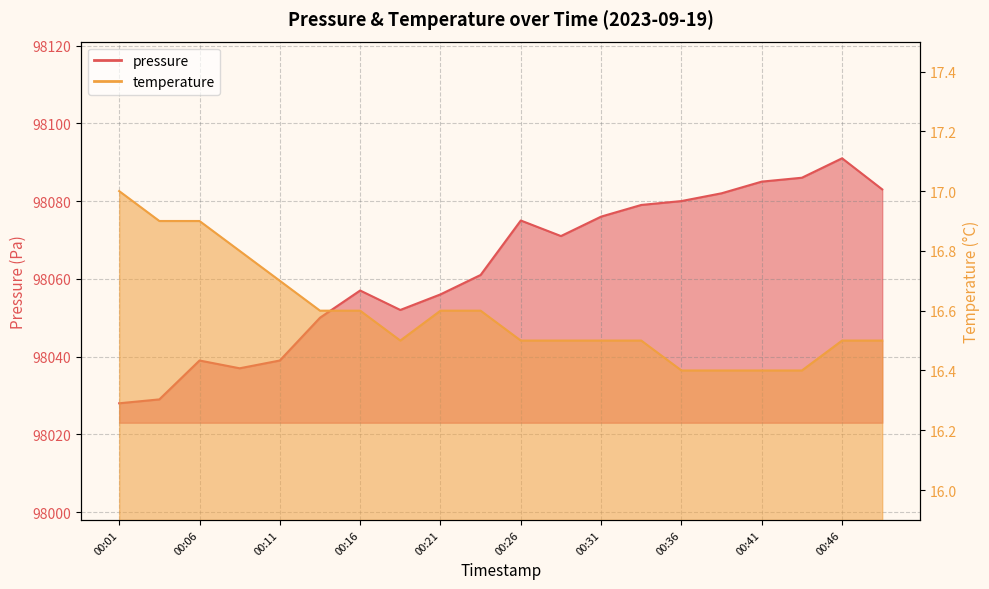

At 00:19, list the series in order from smallest to largest.

temperature, pressure